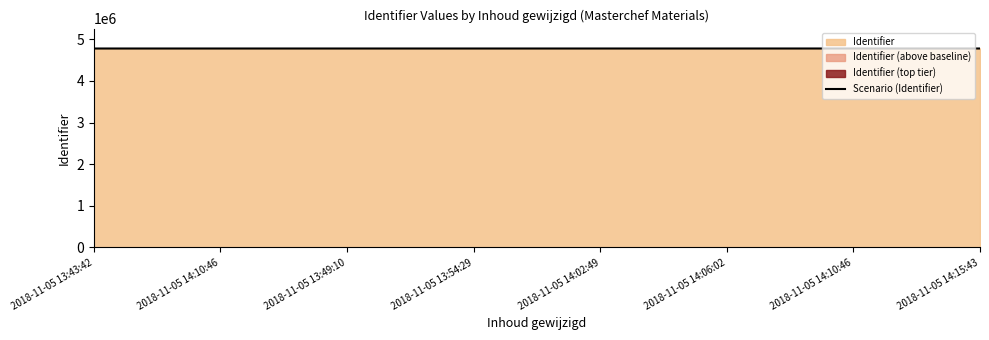

Rank the categories by value from lowest to highest.

2018-11-05 13:43:42, 2018-11-05 14:10:46, 2018-11-05 13:49:10, 2018-11-05 13:54:29, 2018-11-05 14:02:49, 2018-11-05 14:06:02, 2018-11-05 14:10:46, 2018-11-05 14:15:43